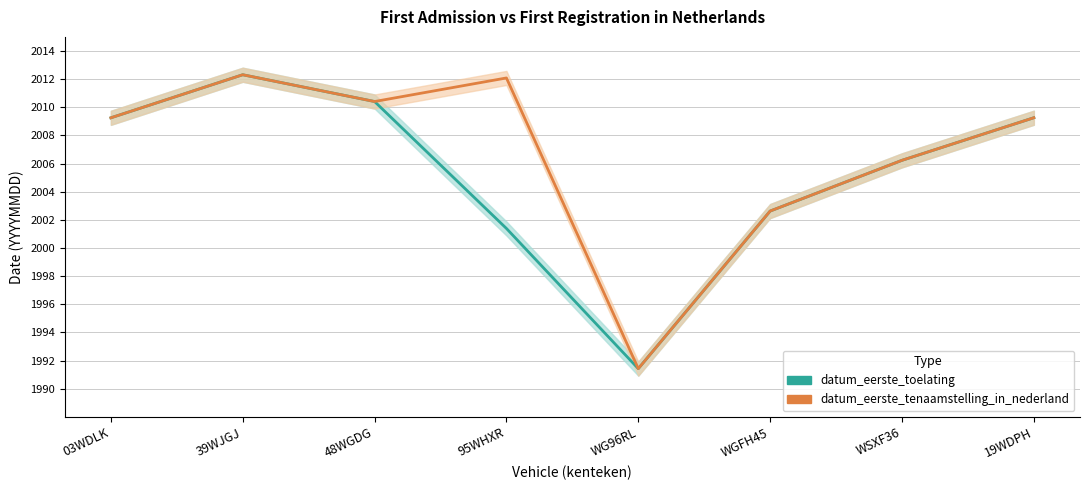

What is the sum of all datum_eerste_toelating values?

16042.9